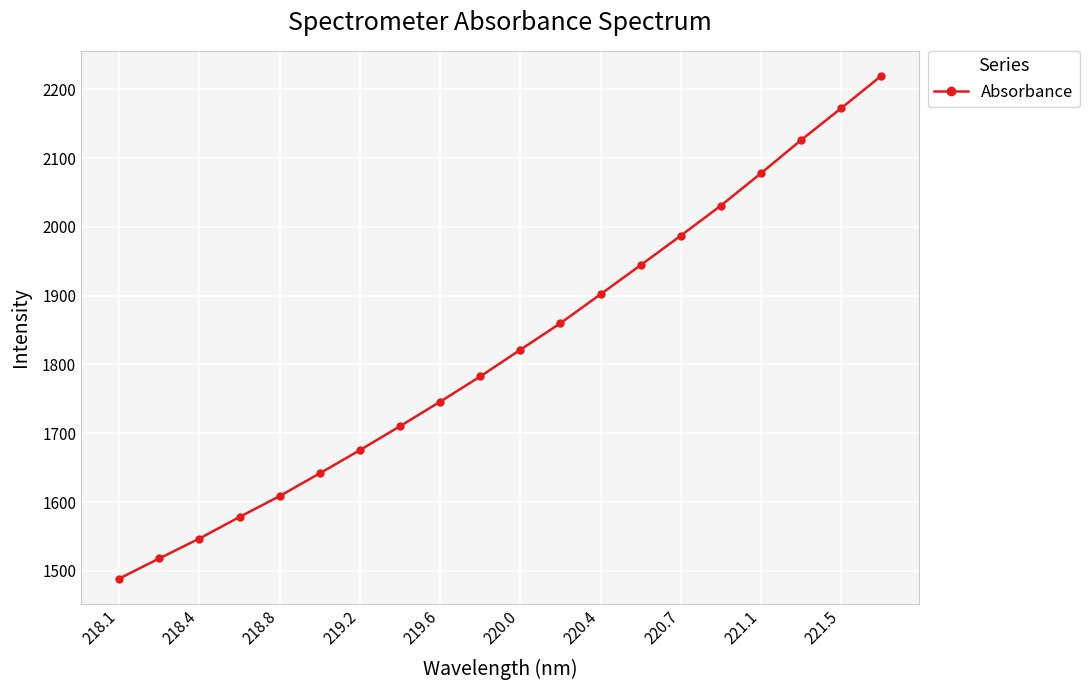

What is the sum of all values?

36437.1